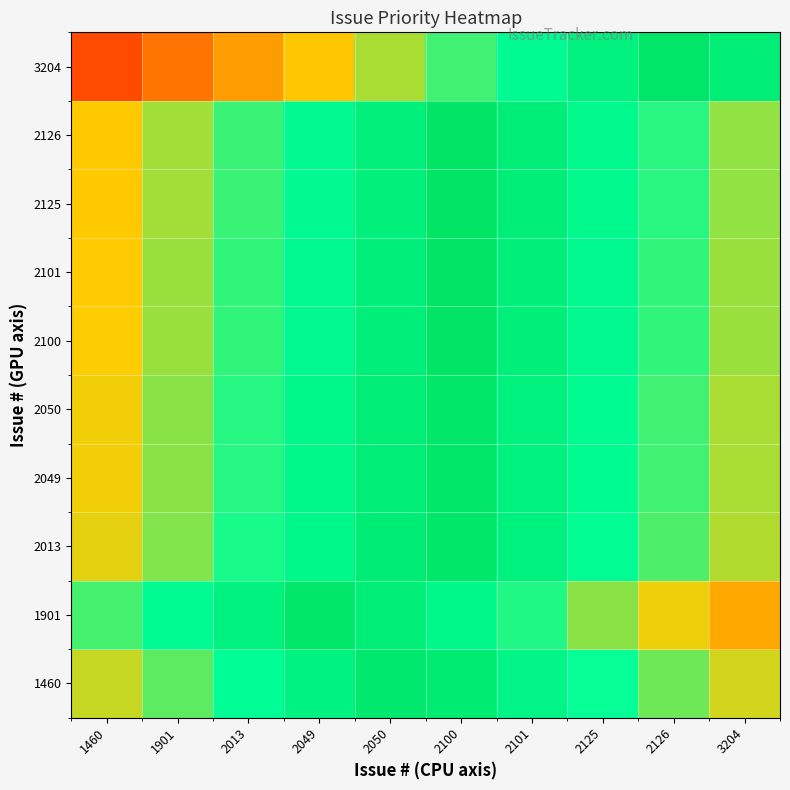

At which category is the sum across all series the highest?

2100